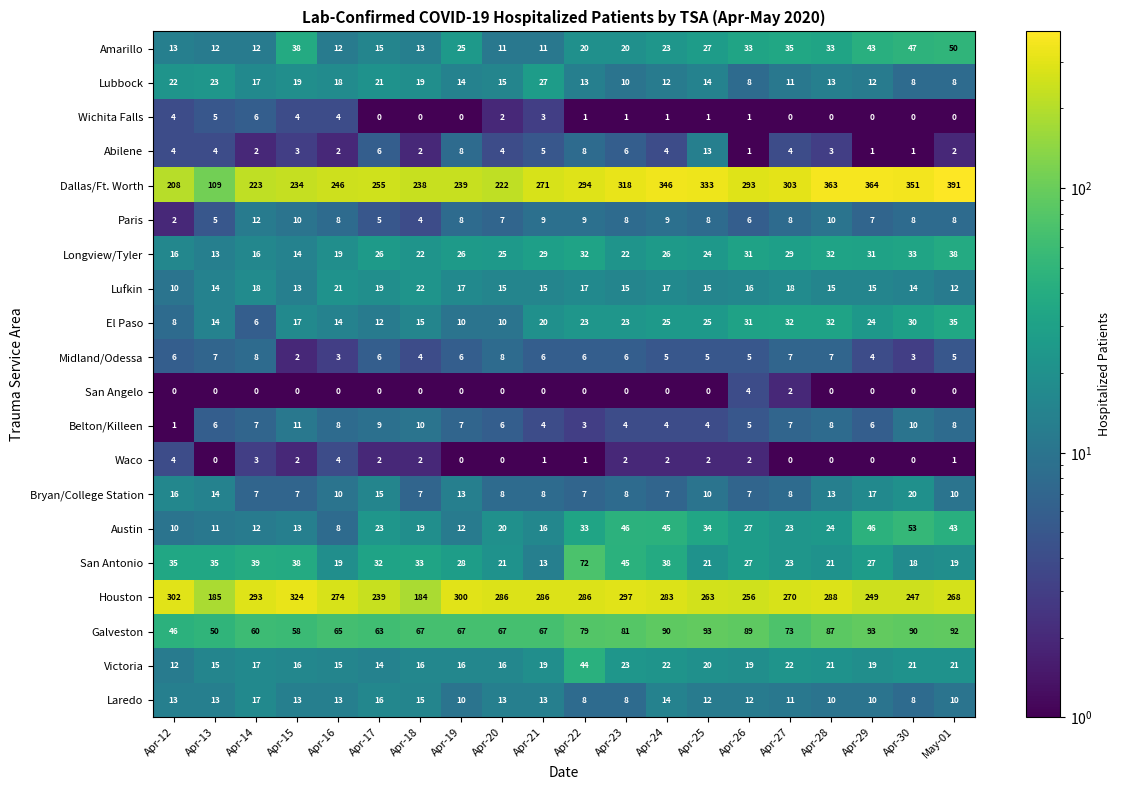

Which series changed the most between Apr-17 and Apr-20?

Houston